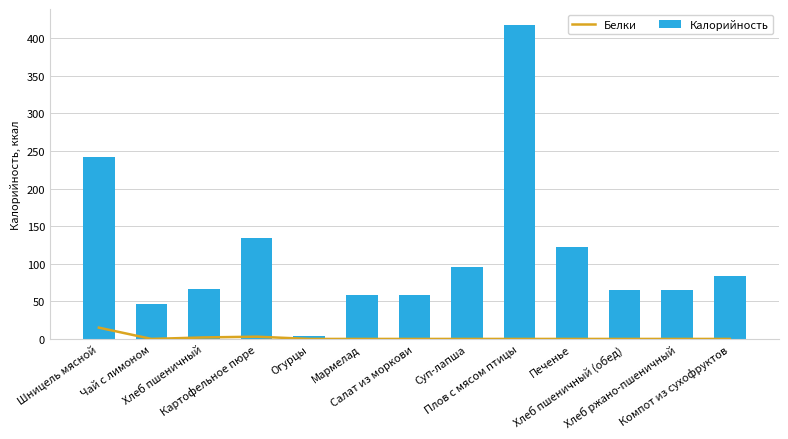

What is the label of the 9th bar from the right?

Огурцы